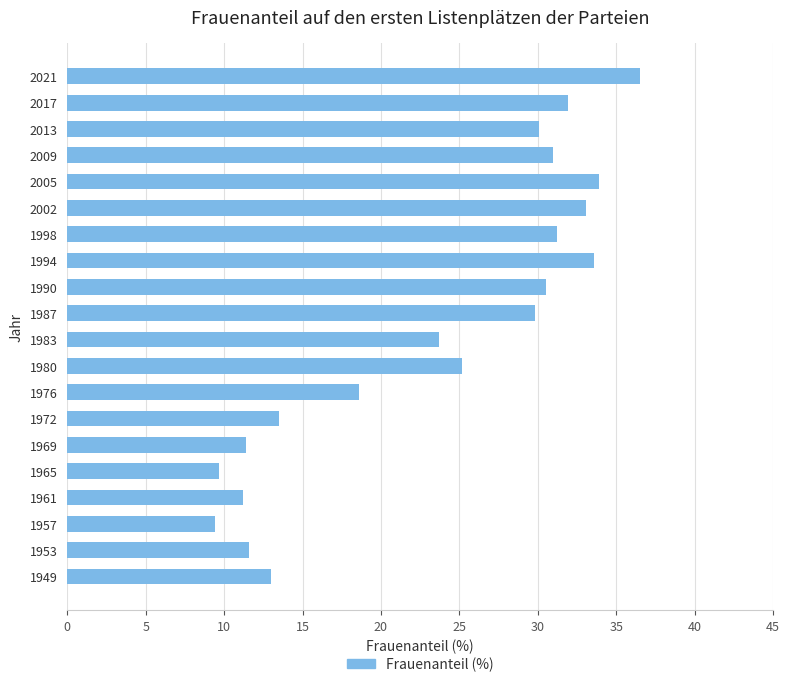

What is the maximum value shown in the chart?

36.5